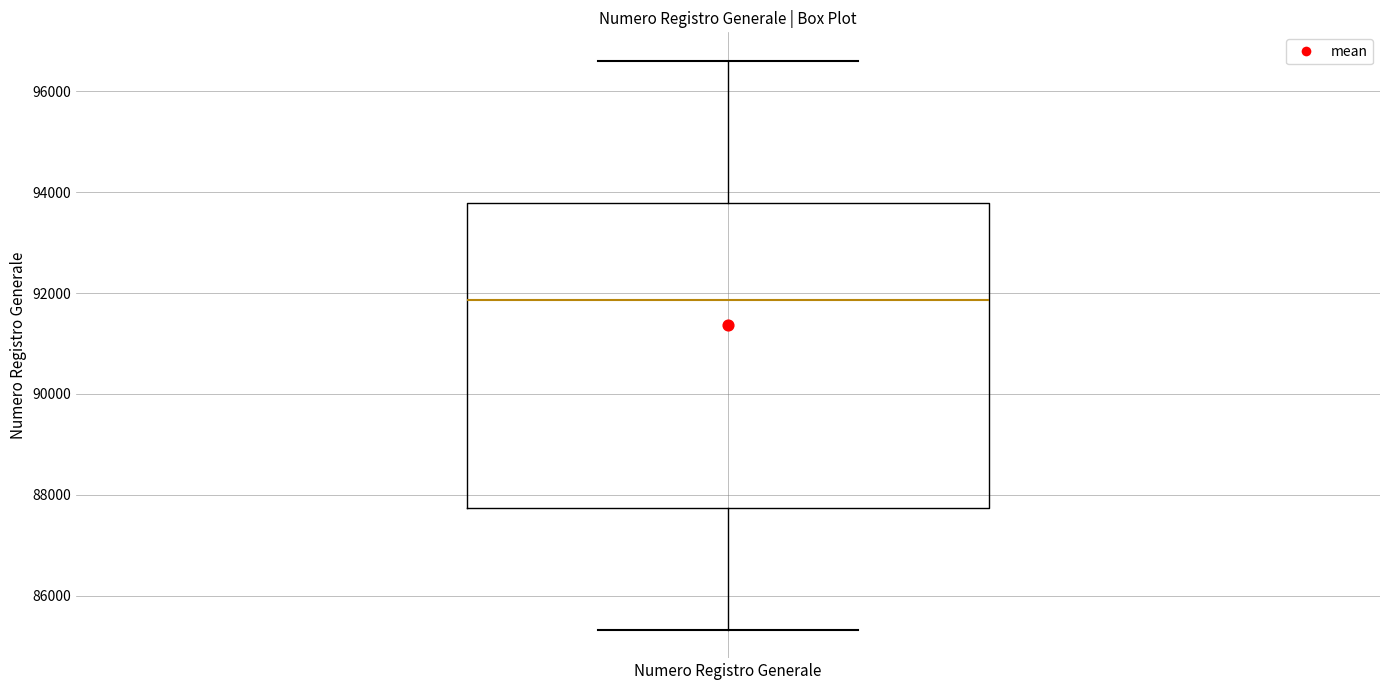

Transcribe this box plot: give where the median line is, the range the box spans, and where the two whiskers end, as read against the y-axis. The values are not printed on the chart, so give them approximately, as read against the axis.

median 91800, box 87800 to 93800, whiskers 85400 to 96600